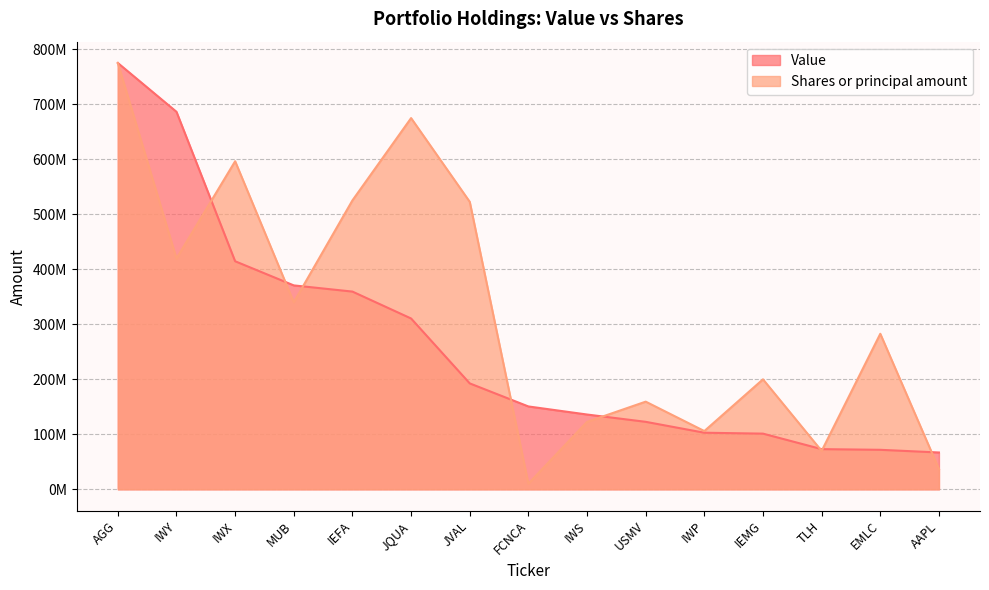

Which series has the largest range (max minus min)?

Shares or principal amount